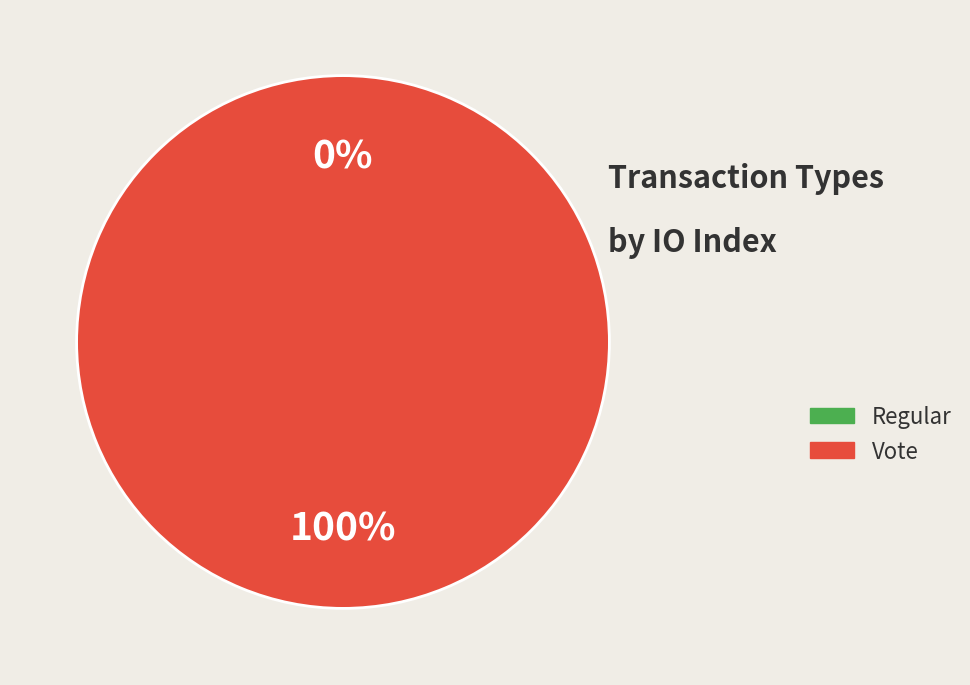

To the nearest percent, what portion does Vote represent?

100%